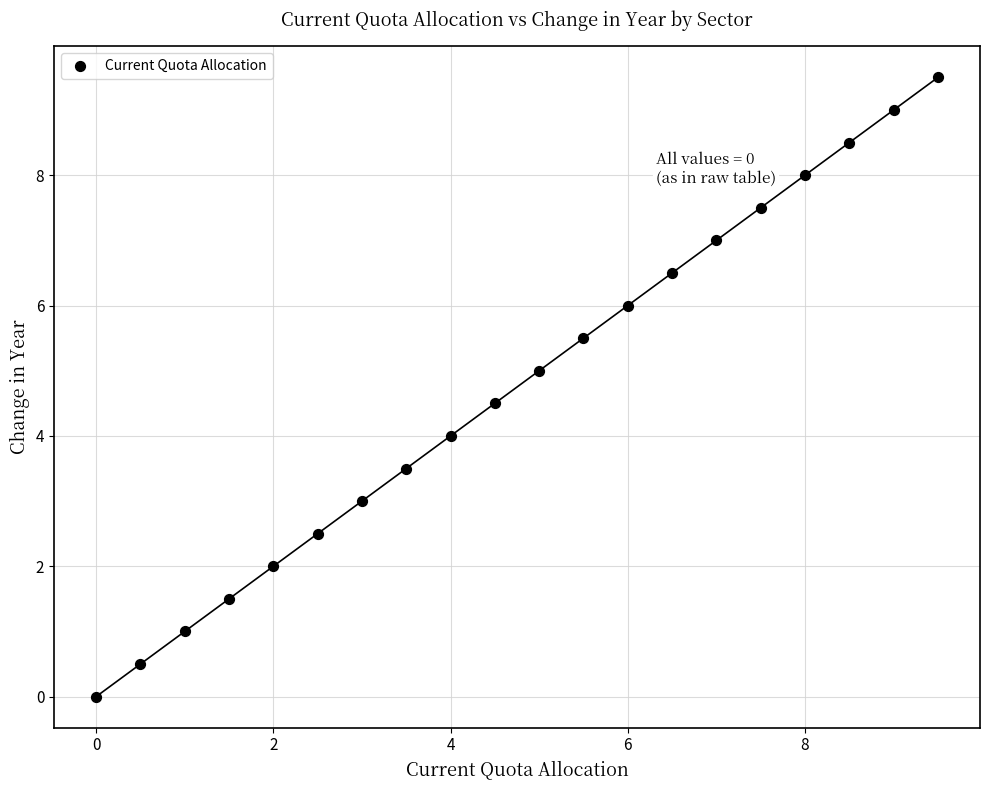

What is the range of X values (max minus min)?

9.5